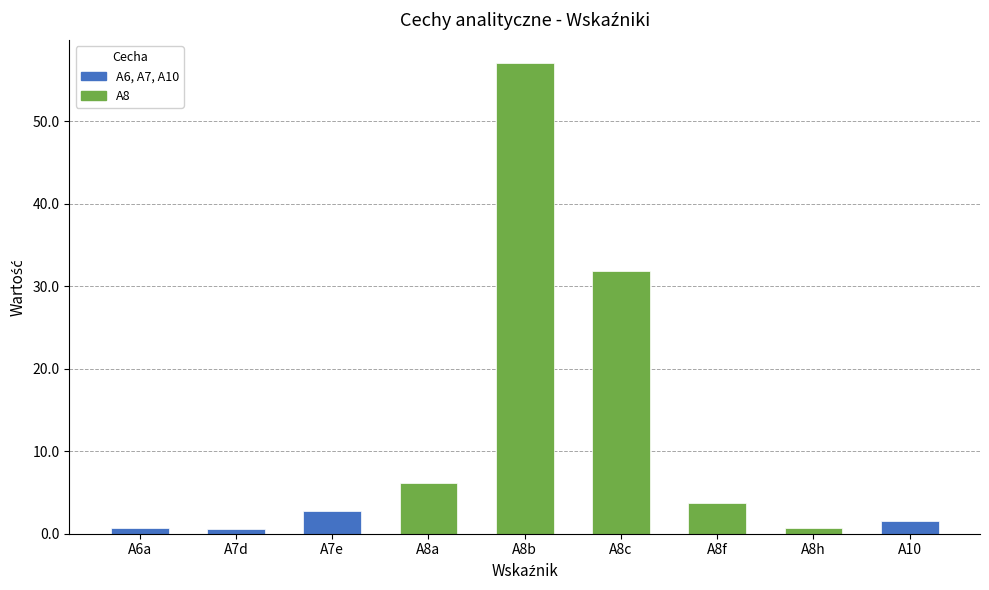

How many bars are there in total?

9